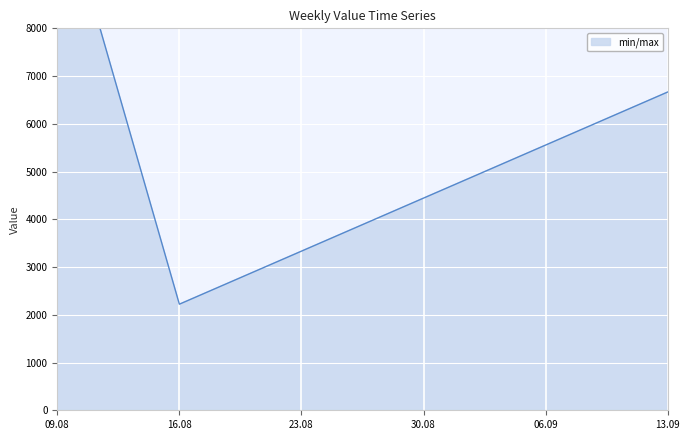

What is the ratio of the value at 23.08 to the value at 13.09?

0.5